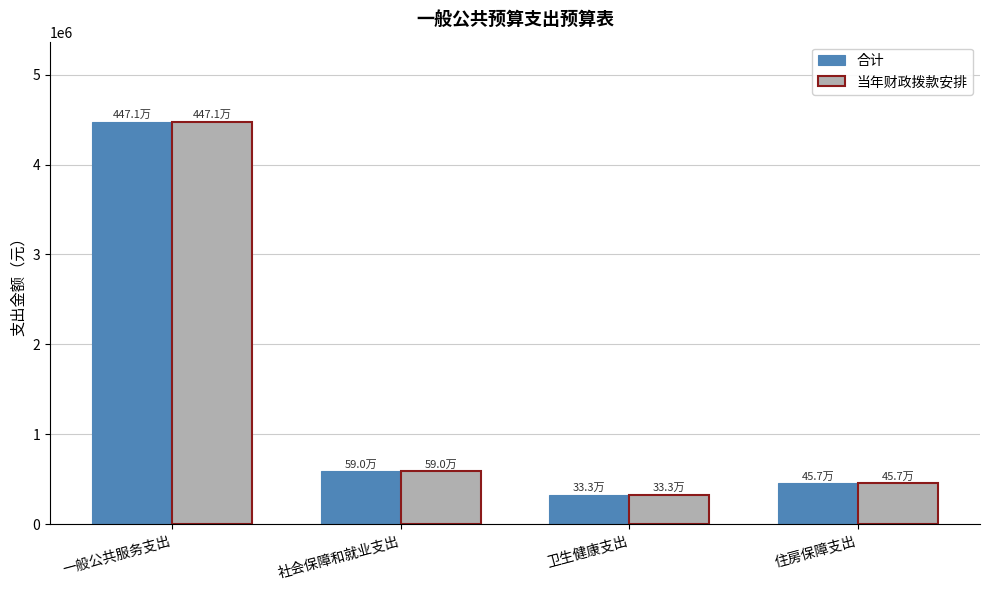

The value of 合计 at 社会保障和就业支出 is 928088.8. True or false?

False